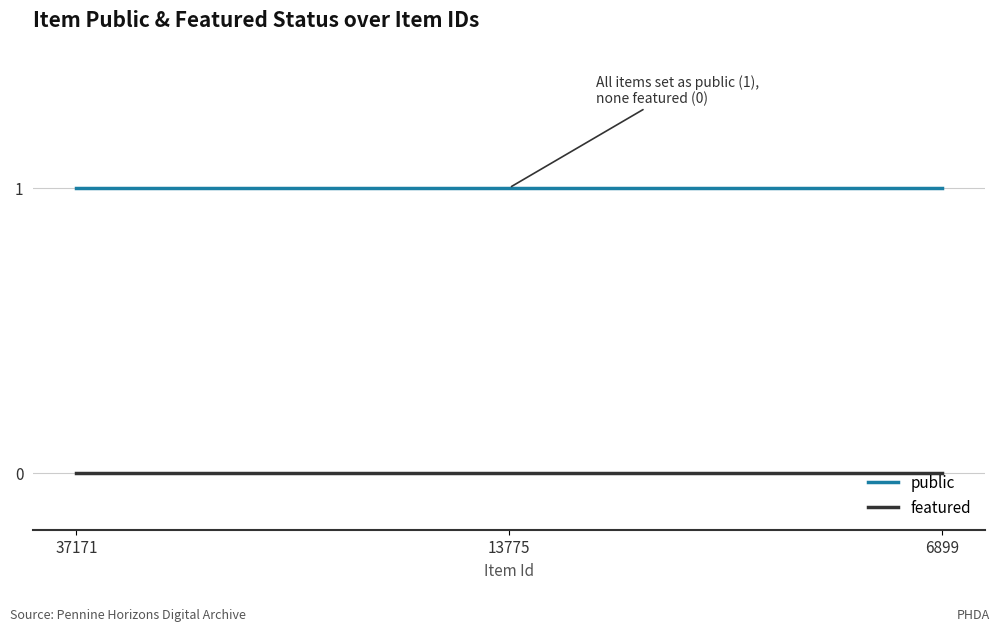

Which series has the largest total across all categories?

public